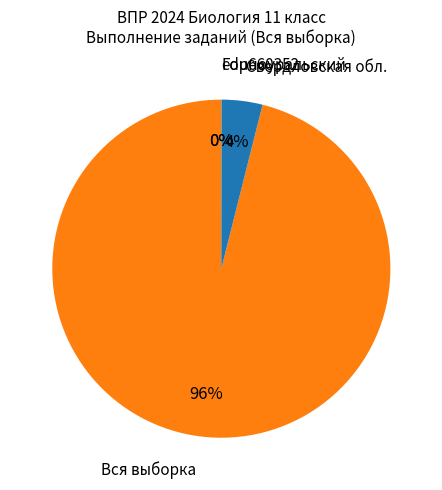

To the nearest percent, what is the difference between the largest and smallest slice percentages?

96%